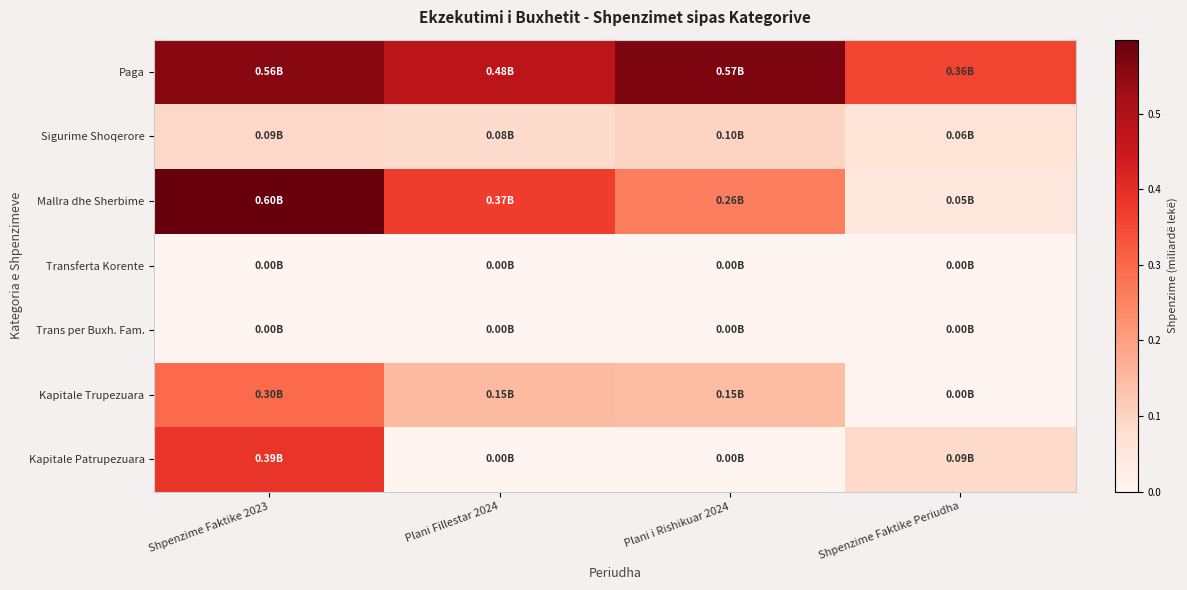

Reading right to left, extract all data points from this chart.

Paga: Shpenzime Faktike Periudha=0.4	Plani i Rishikuar 2024=0.6	Plani Fillestar 2024=0.5	Shpenzime Faktike 2023=0.6
Sigurime Shoqerore: Shpenzime Faktike Periudha=0.1	Plani i Rishikuar 2024=0.1	Plani Fillestar 2024=0.1	Shpenzime Faktike 2023=0.1
Mallra dhe Sherbime: Shpenzime Faktike Periudha=0.0	Plani i Rishikuar 2024=0.3	Plani Fillestar 2024=0.4	Shpenzime Faktike 2023=0.6
Transferta Korente: Shpenzime Faktike Periudha=0.0	Plani i Rishikuar 2024=0.0	Plani Fillestar 2024=0.0	Shpenzime Faktike 2023=0.0
Trans per Buxh. Fam.: Shpenzime Faktike Periudha=0.0	Plani i Rishikuar 2024=0.0	Plani Fillestar 2024=0.0	Shpenzime Faktike 2023=0.0
Kapitale Trupezuara: Shpenzime Faktike Periudha=0.0	Plani i Rishikuar 2024=0.1	Plani Fillestar 2024=0.1	Shpenzime Faktike 2023=0.3
Kapitale Patrupezuara: Shpenzime Faktike Periudha=0.1	Plani i Rishikuar 2024=0.0	Plani Fillestar 2024=0.0	Shpenzime Faktike 2023=0.4